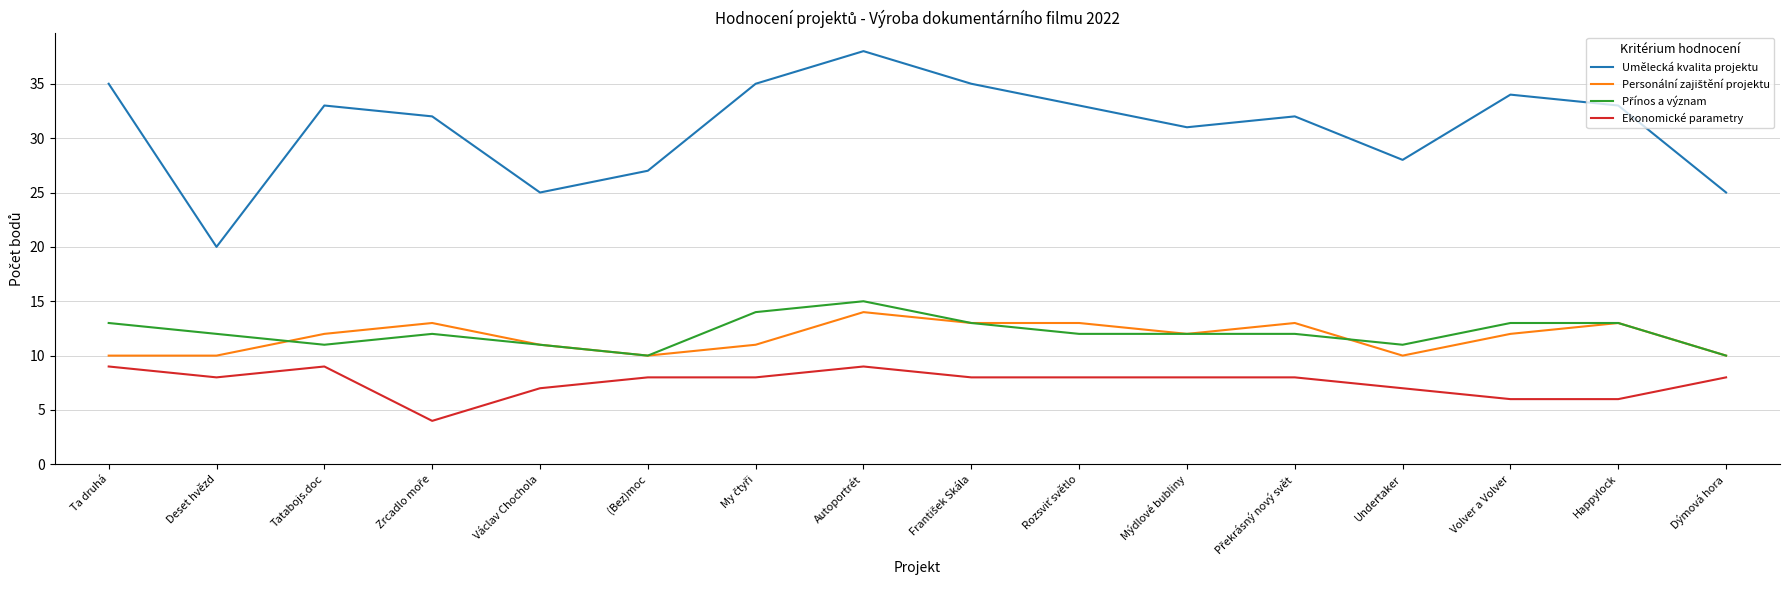

What is the approximate value of Ekonomické parametry at Dýmová hora?

8